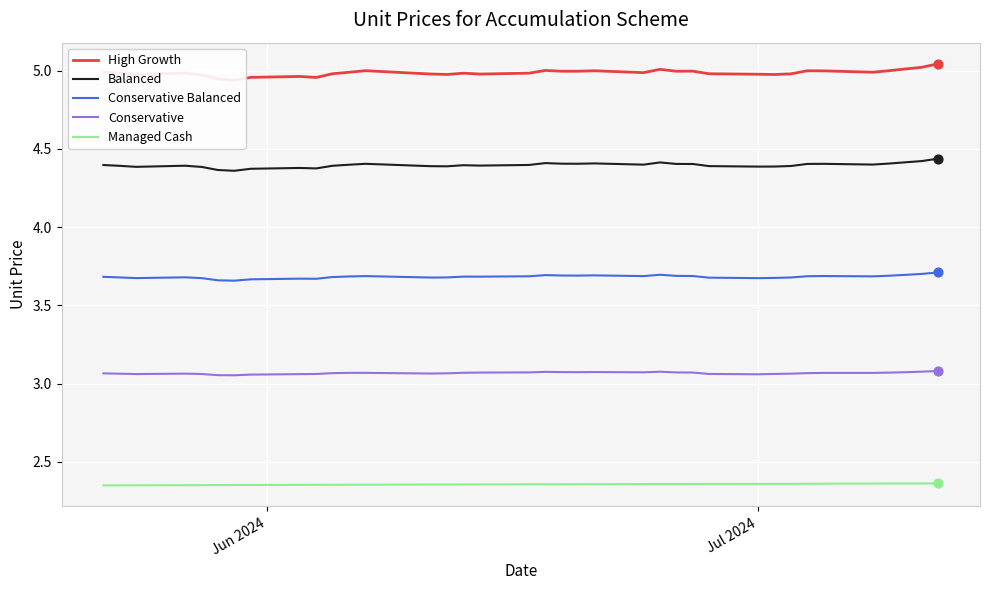

True or false: Managed Cash and Balanced intersect in this chart.

False